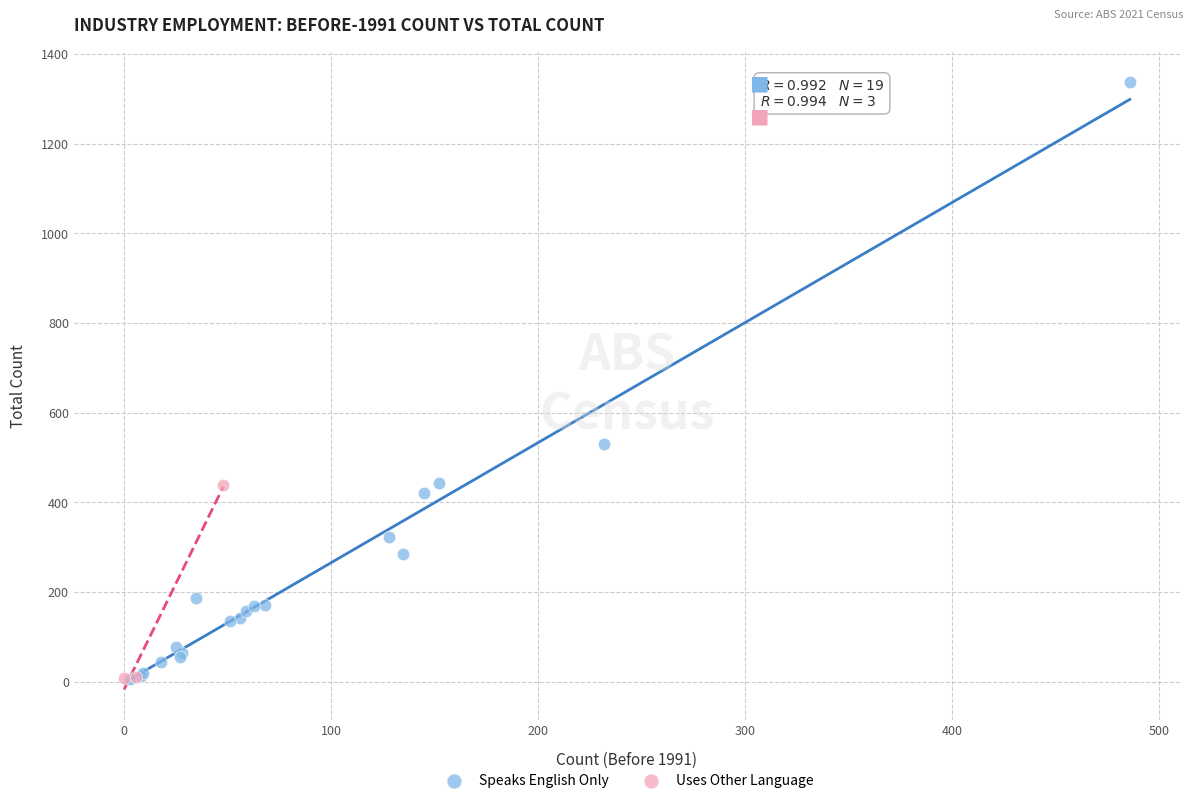

Which series reaches the maximum Y coordinate?

Speaks English Only